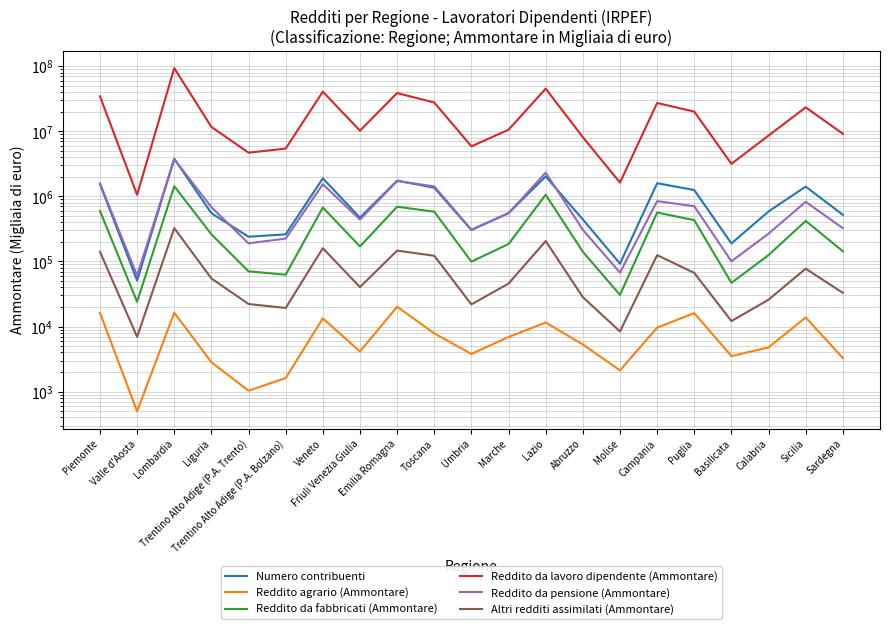

True or false: Numero contribuenti has more than 2 points higher than both neighbors.

True